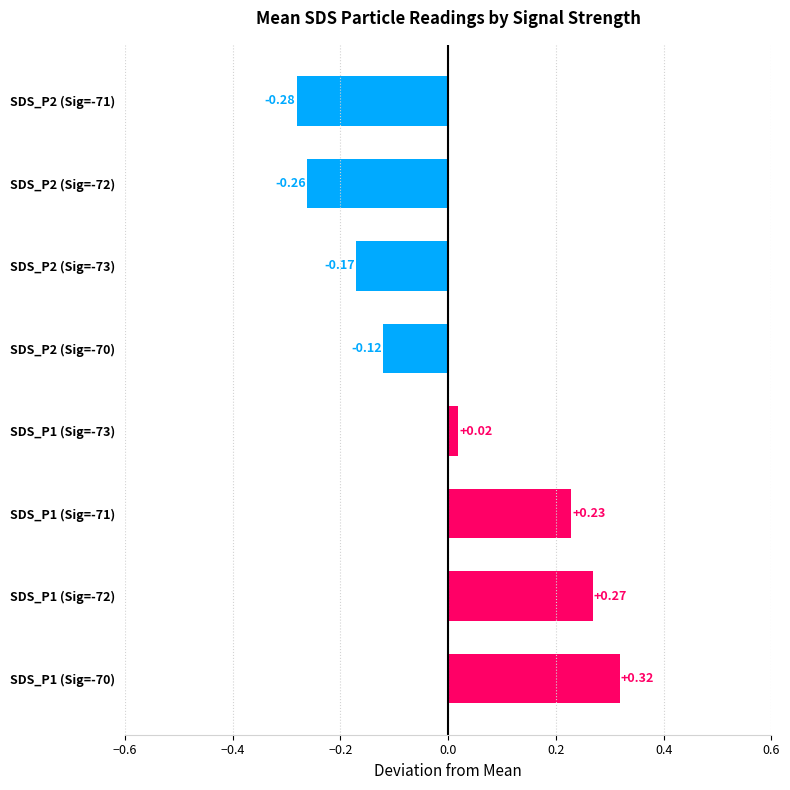

What is the change in value from SDS_P1 (Sig=-70) to SDS_P2 (Sig=-73)?

-0.5